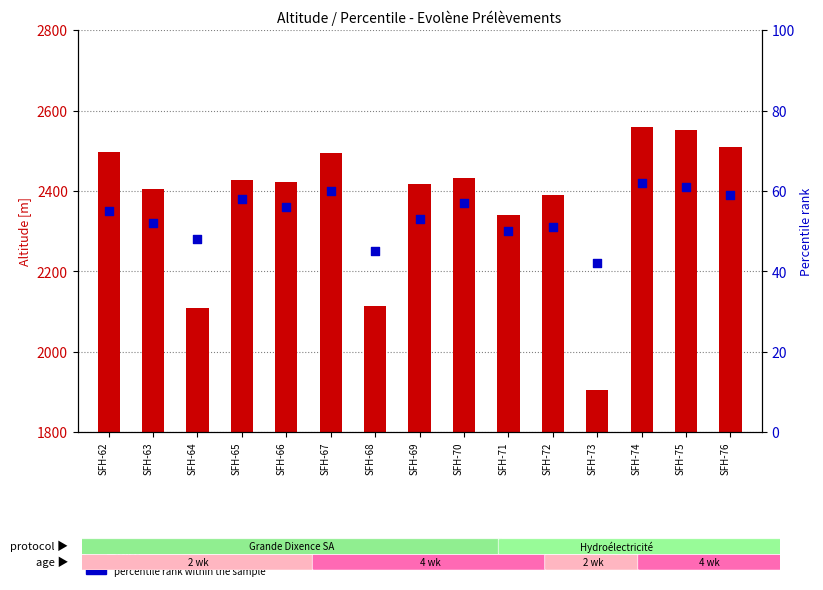

Which series contains the highest Y value?

count